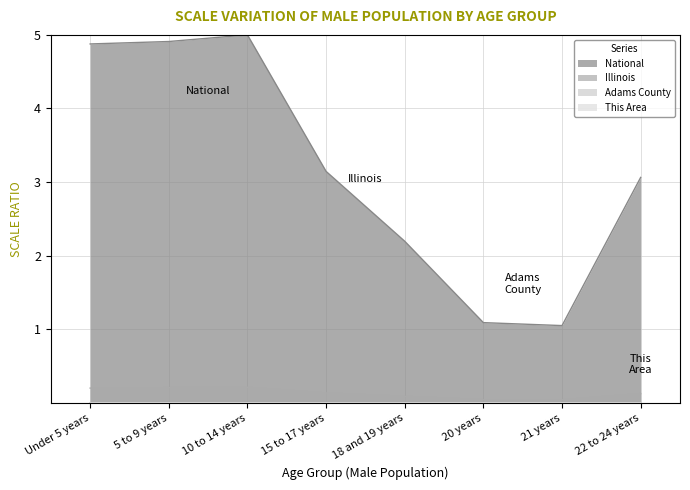

The Illinois series shows 0.2 at 10 to 14 years. True or false?

True